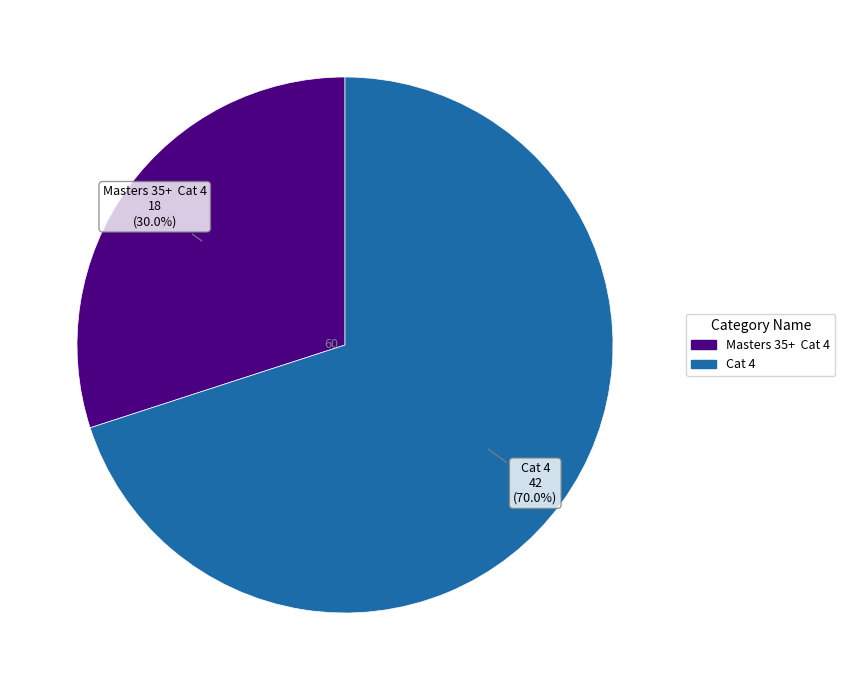

What percentage is NOT represented by Masters 35+ Cat 4?

70.0%